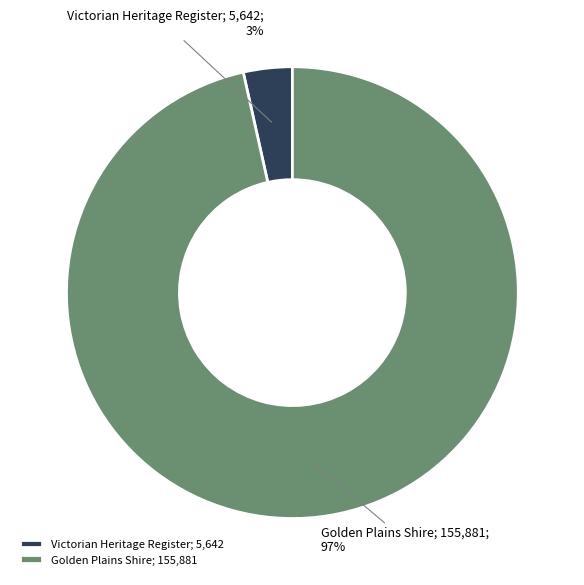

What percentage is the Victorian Heritage Register slice, to the nearest percent?

3%